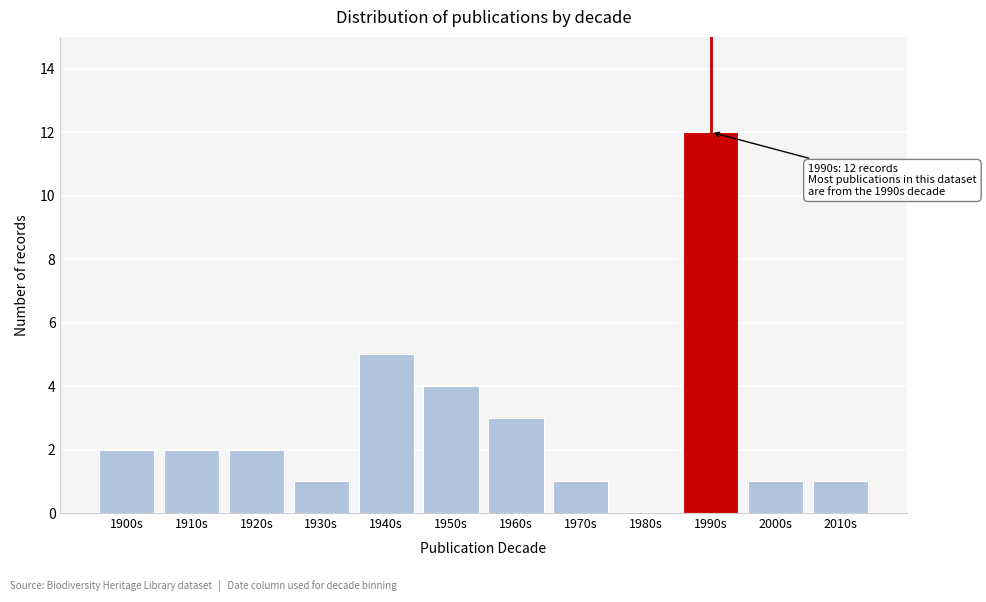

Reading left to right, transcribe all the data shown in this chart.

1900s=2	1910s=2	1920s=2	1930s=1	1940s=5	1950s=4	1960s=3	1970s=1	1980s=0	1990s=12	2000s=1	2010s=1